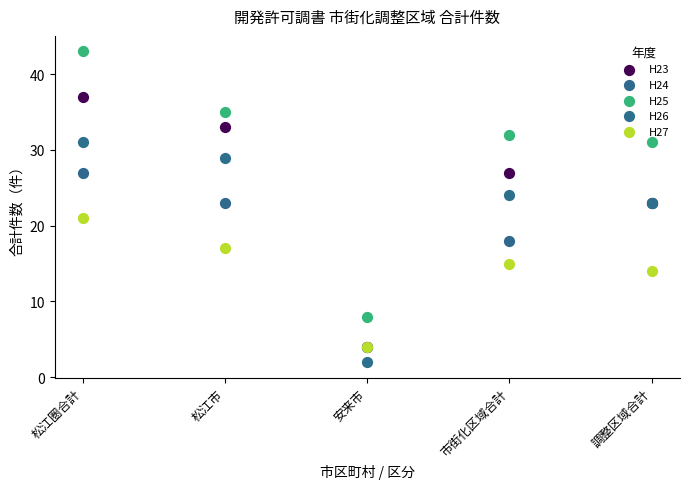

Which series reaches the maximum Y coordinate?

H25